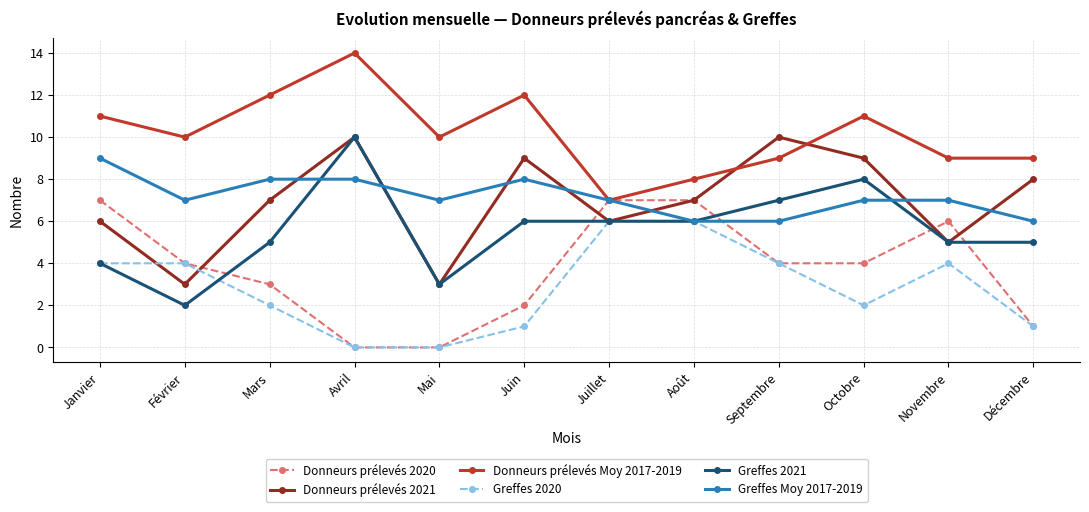

Read the Greffes 2021 value at Février.

2